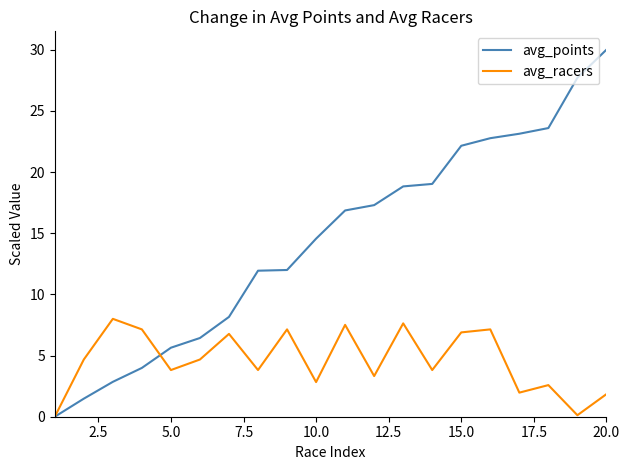

What is the maximum value shown in the chart?

30.0